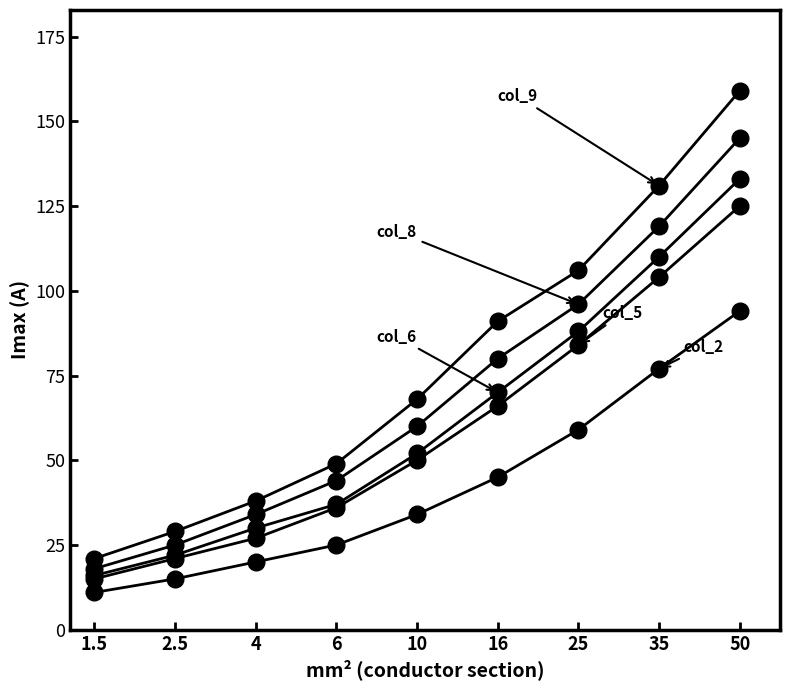

Between 2.5 and 4, which is larger?

4